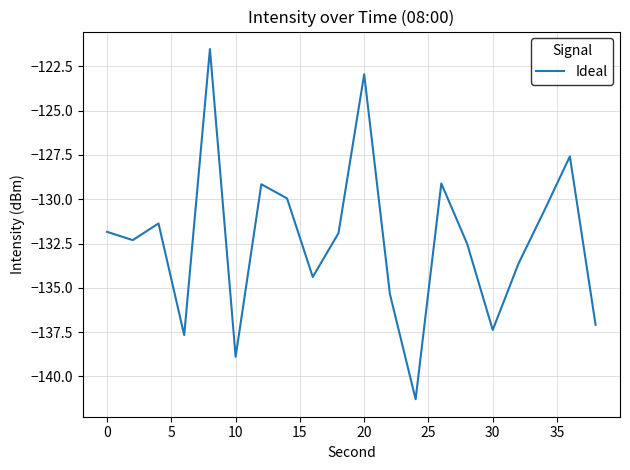

What is the difference between the maximum and minimum values?

19.8